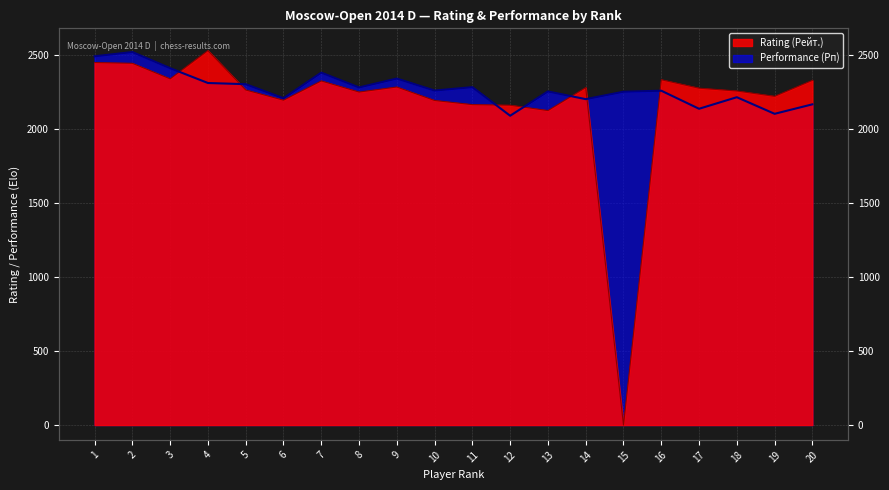

At which category does Rating (Рейт.) reach its first local valley?

3